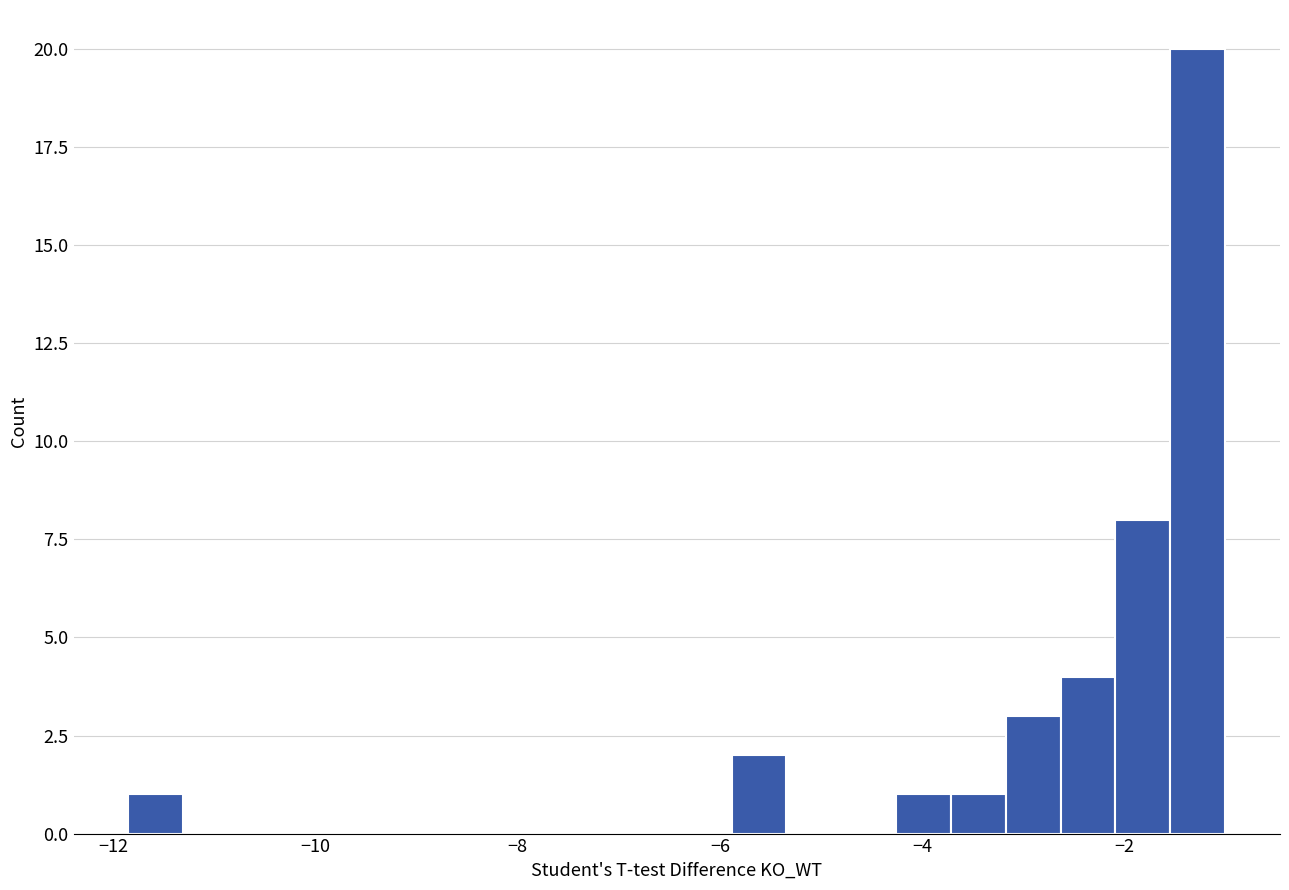

Around what value on the x-axis is the tallest bar? Give the approximate position of its centre, as read against the axis.

-1.2